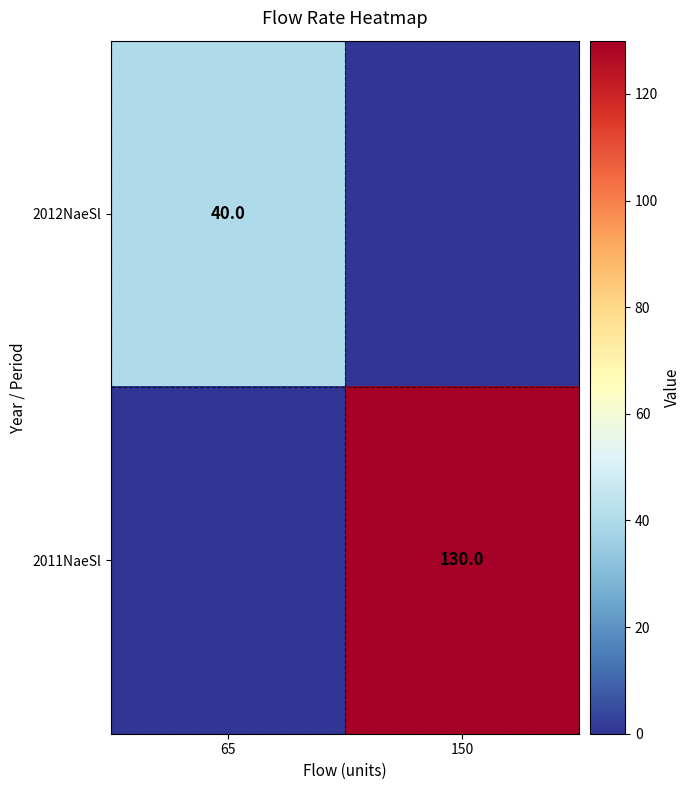

True or false: 2011NaeSl has a value of 183 at 150.

False